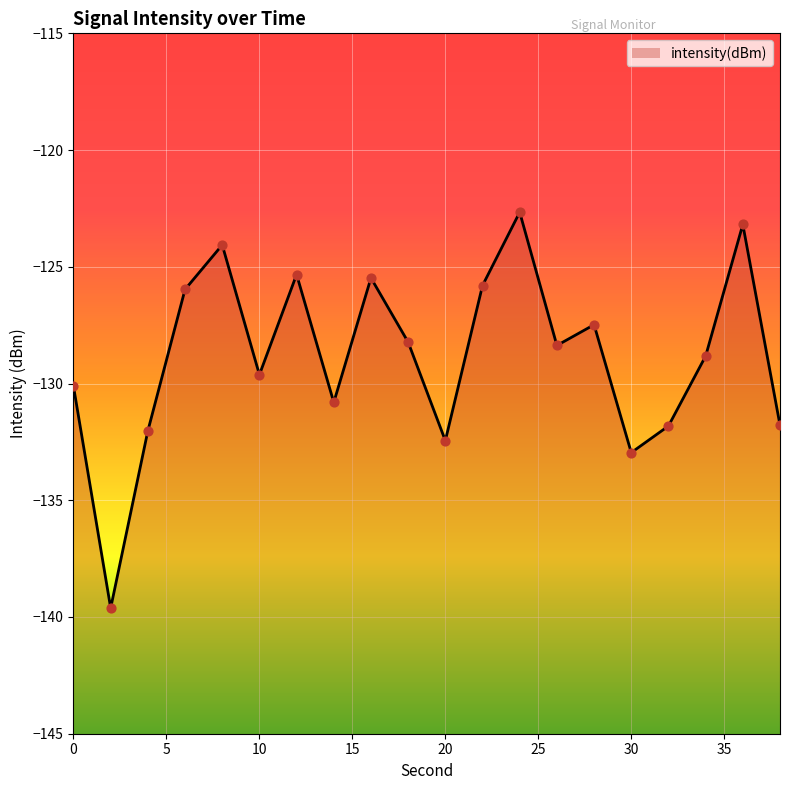

What is the change in value from 2 to 34?

+10.8